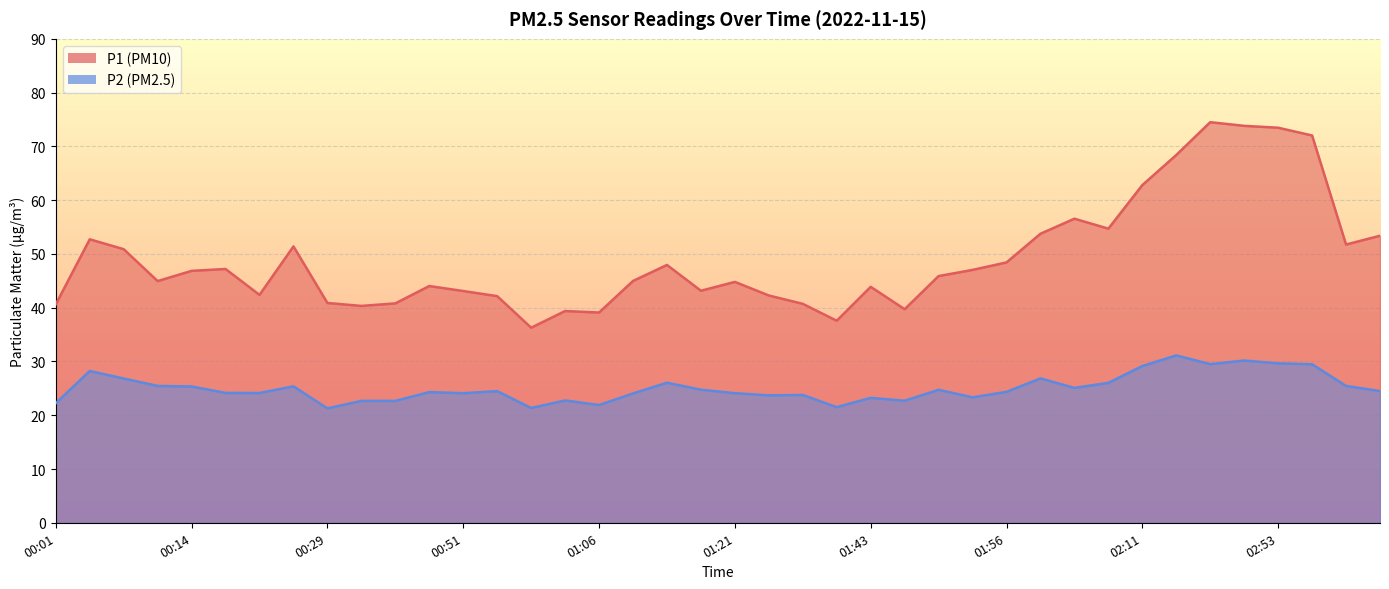

Is the value of P2 at 01:12 greater than the value of P1 at 02:08?

No